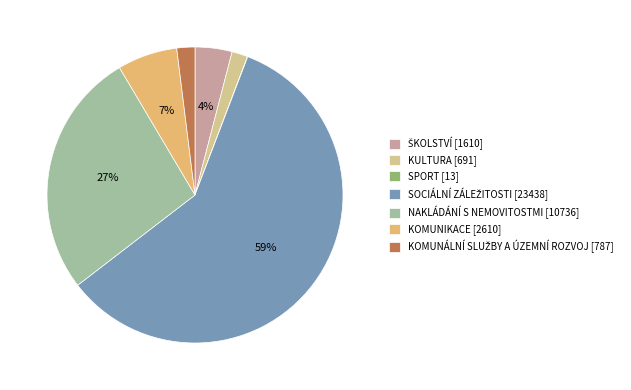

What percentage is the KULTURA [691] slice, to the nearest percent?

2%